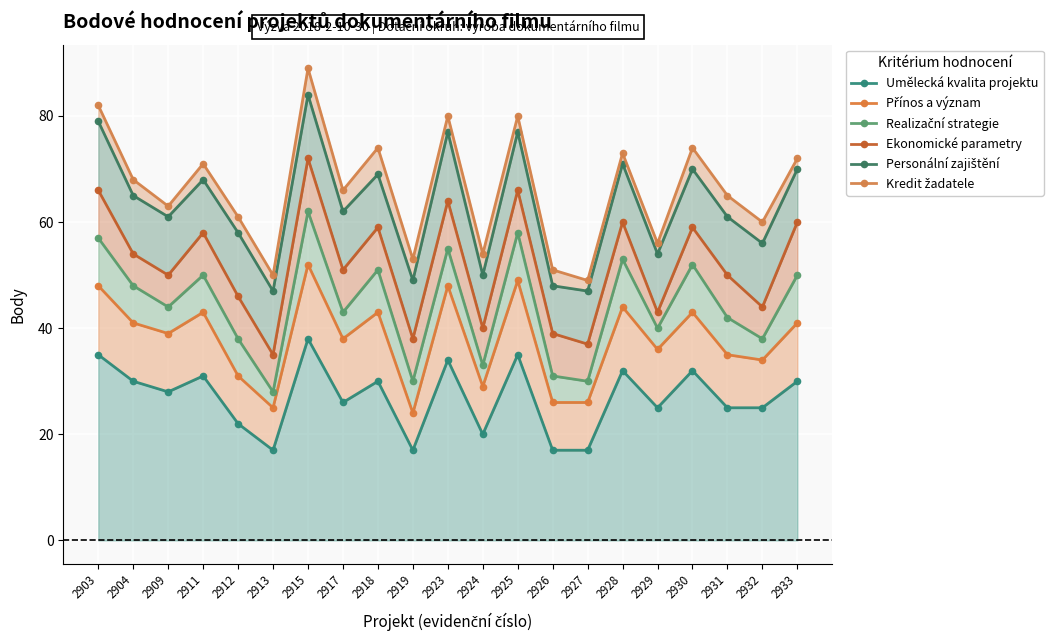

At which label does Umělecká kvalita projektu first exceed 28?

2903